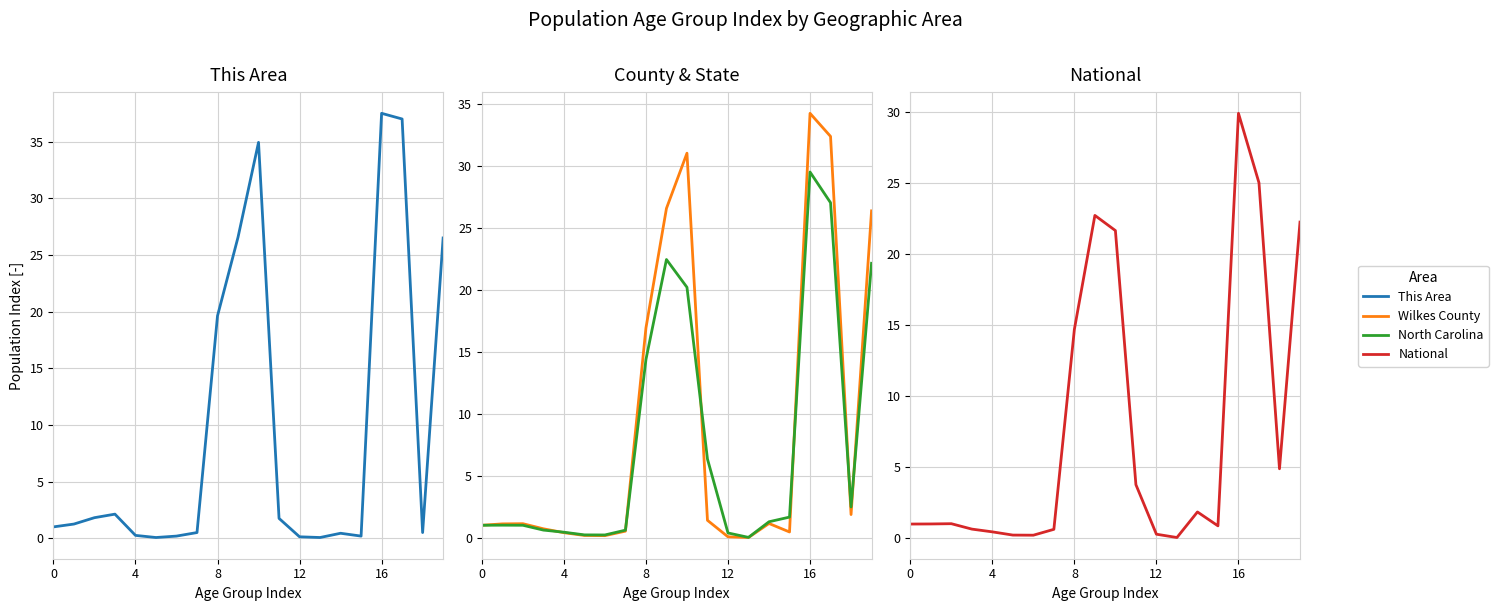

How many distinct data groups are displayed?

4